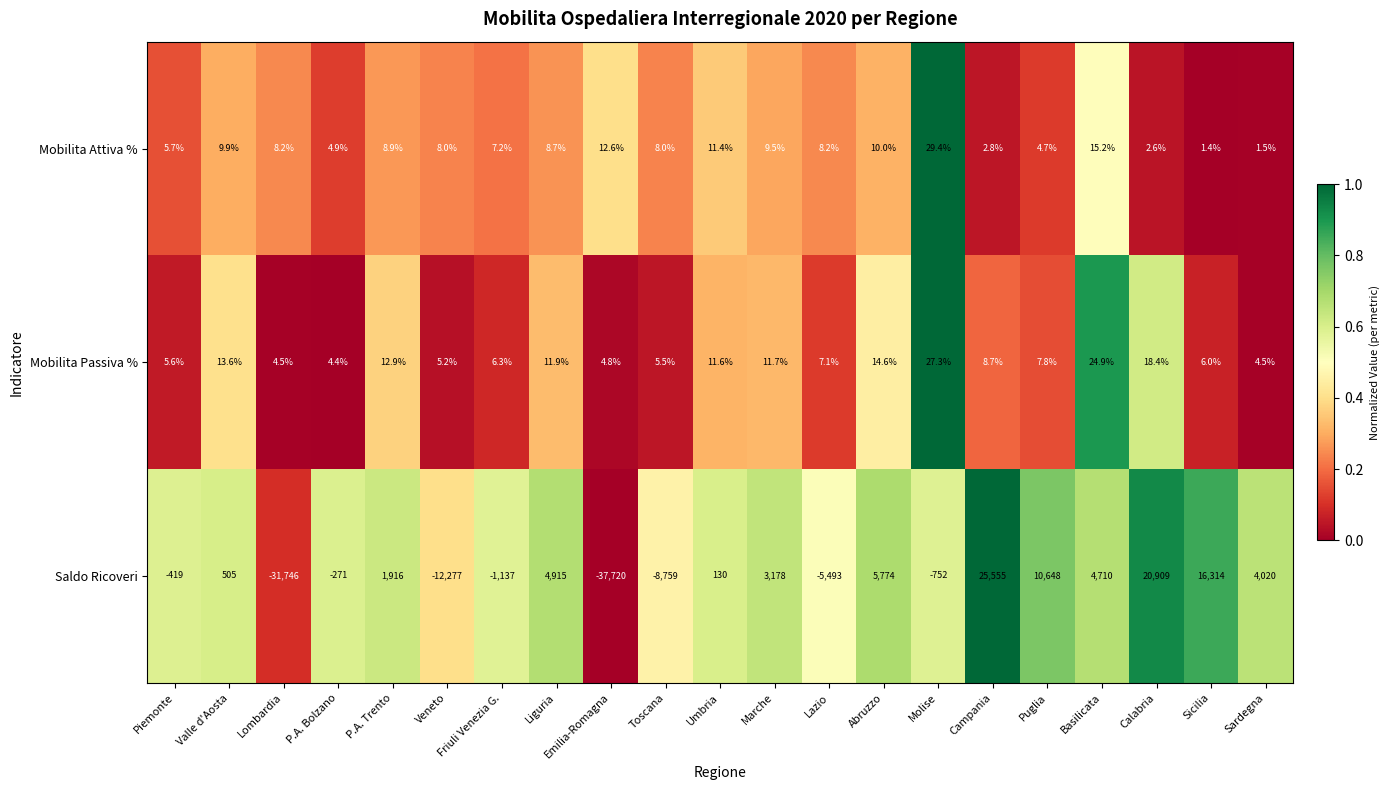

List the series in order of their peak value, lowest first.

Mobilita Passiva %, Mobilita Attiva %, Saldo Ricoveri